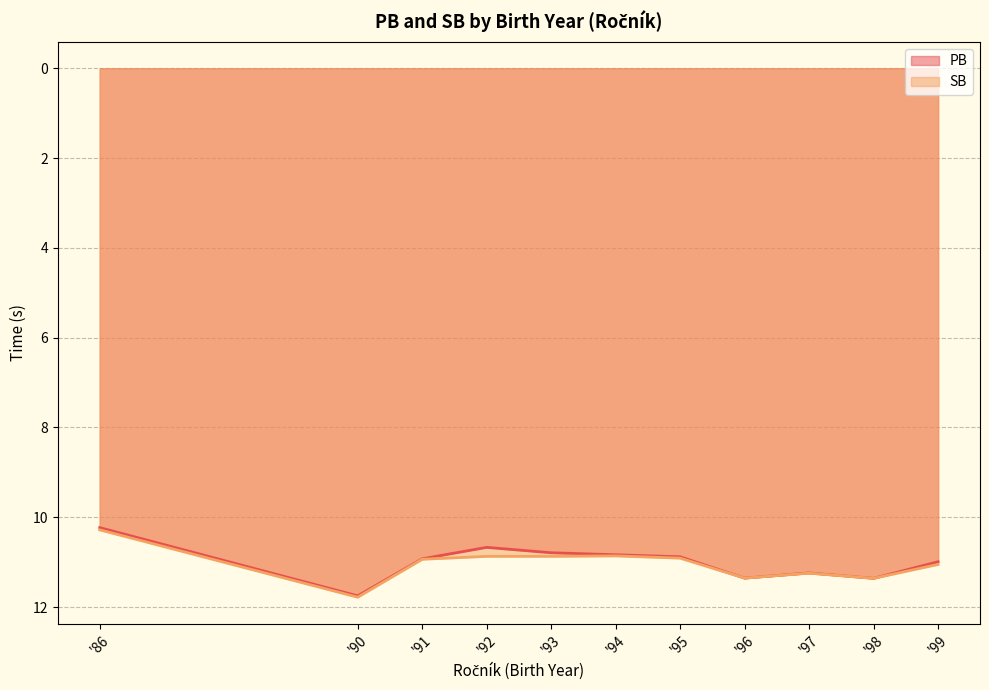

The SB series shows 11.2 at '97. True or false?

True